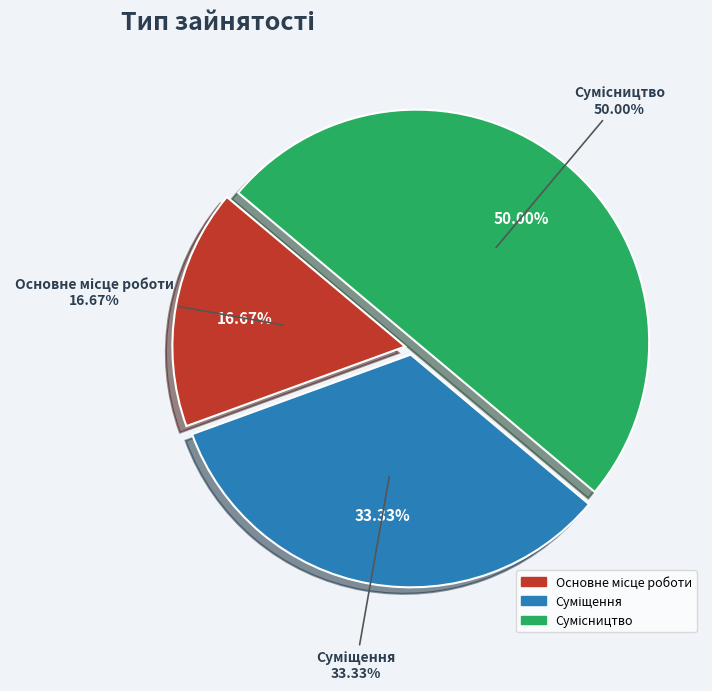

What percentage is the Сумісництво slice, to the nearest percent?

50%